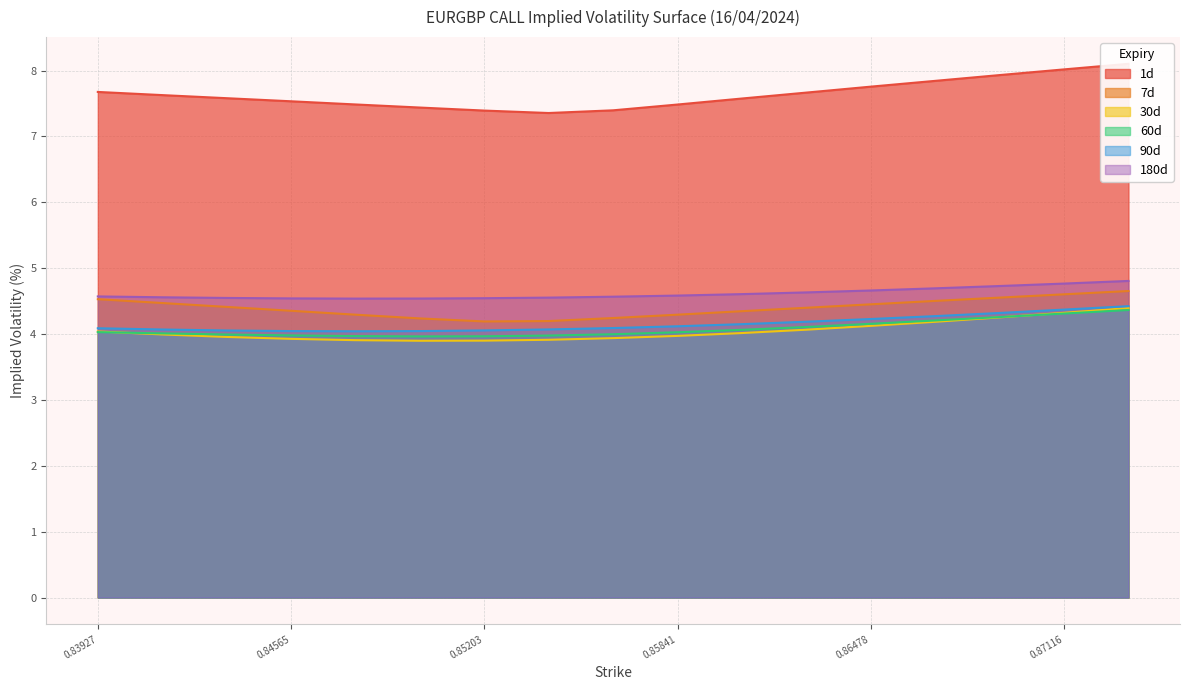

At how many categories does at least one series exceed 6?

17